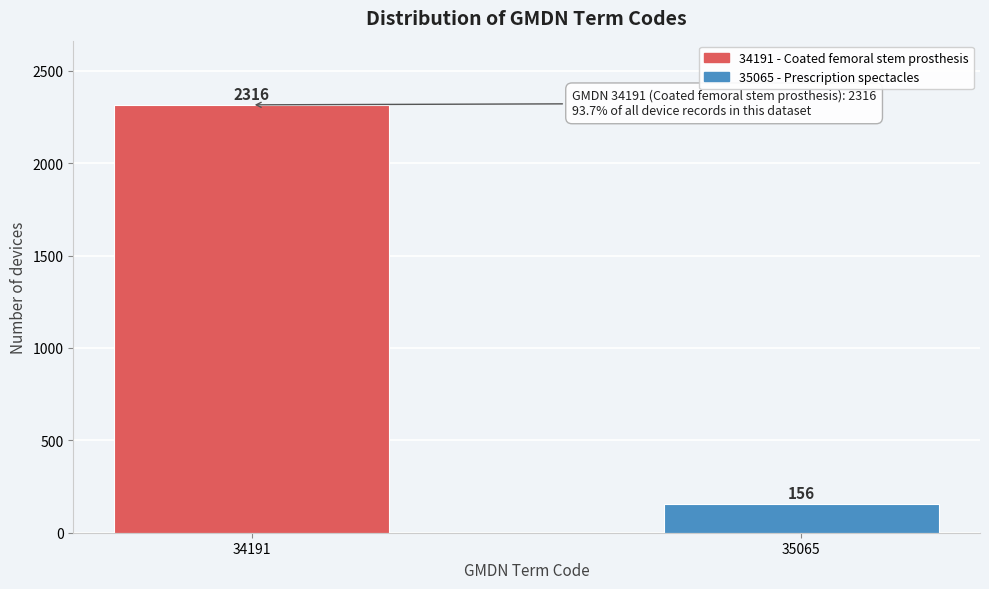

Reading left to right, list all the values displayed in this chart.

34191=2316	35065=156